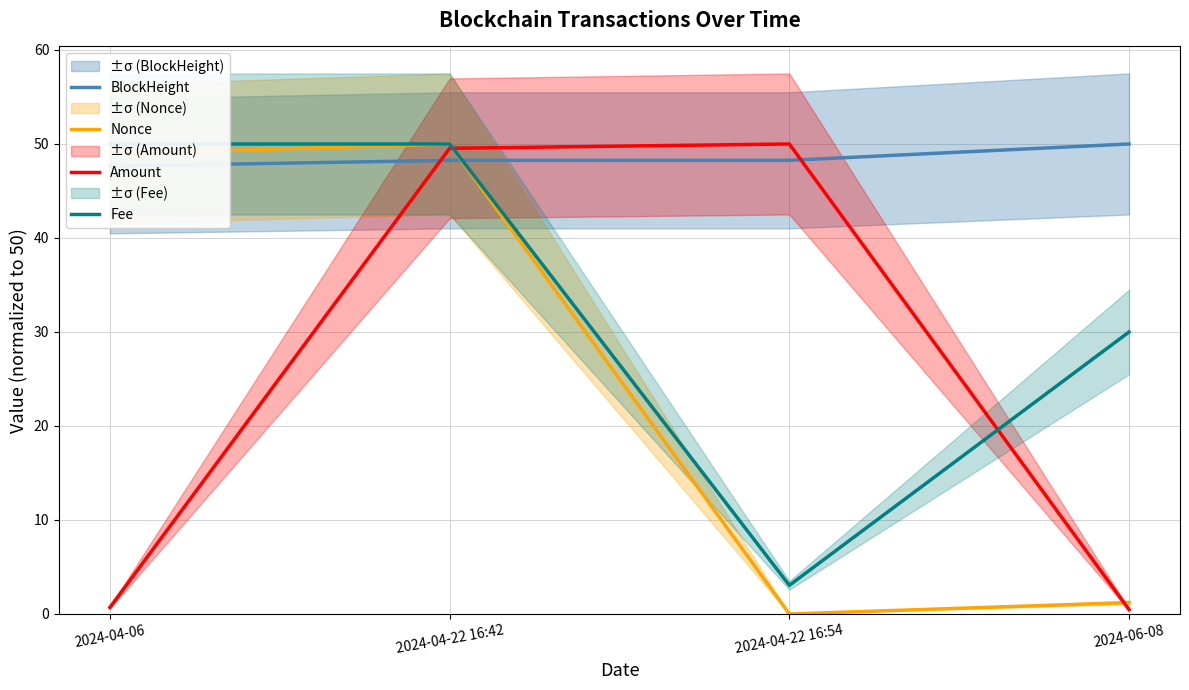

The Nonce series shows 26.0 at 2024-04-22 16:42. True or false?

False